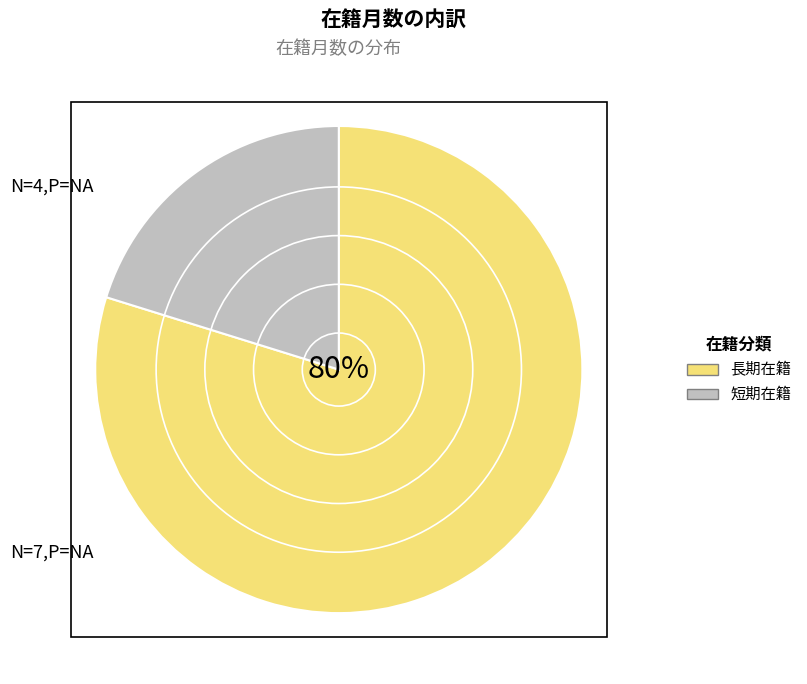

To the nearest percent, what is the difference between the largest and smallest slice percentages?

60%